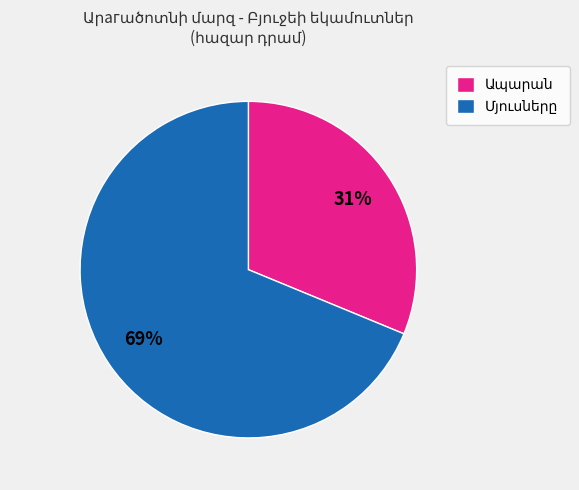

Is there a majority slice in this chart?

Yes